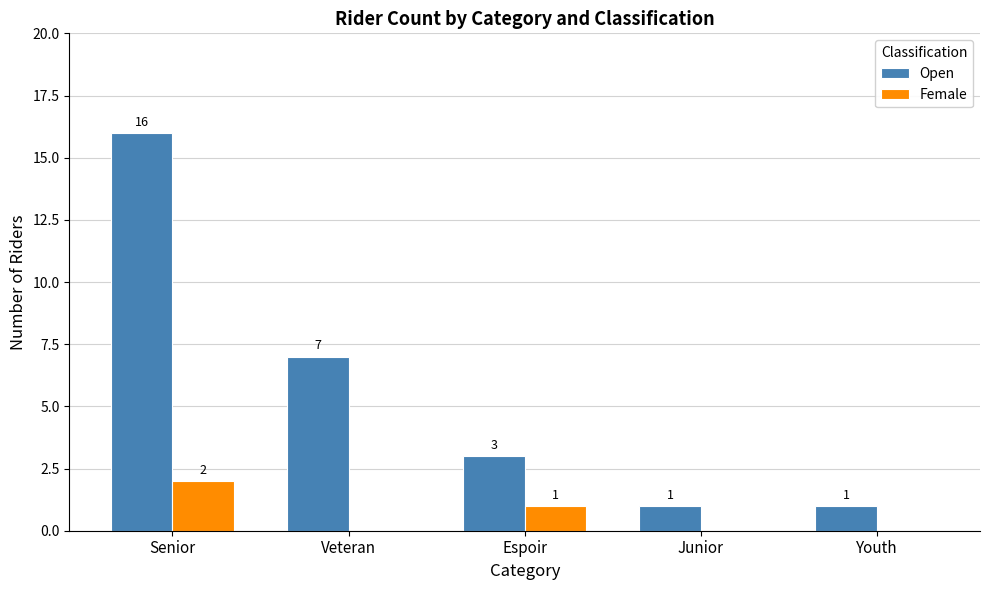

What are all the series names shown in the legend?

Open, Female